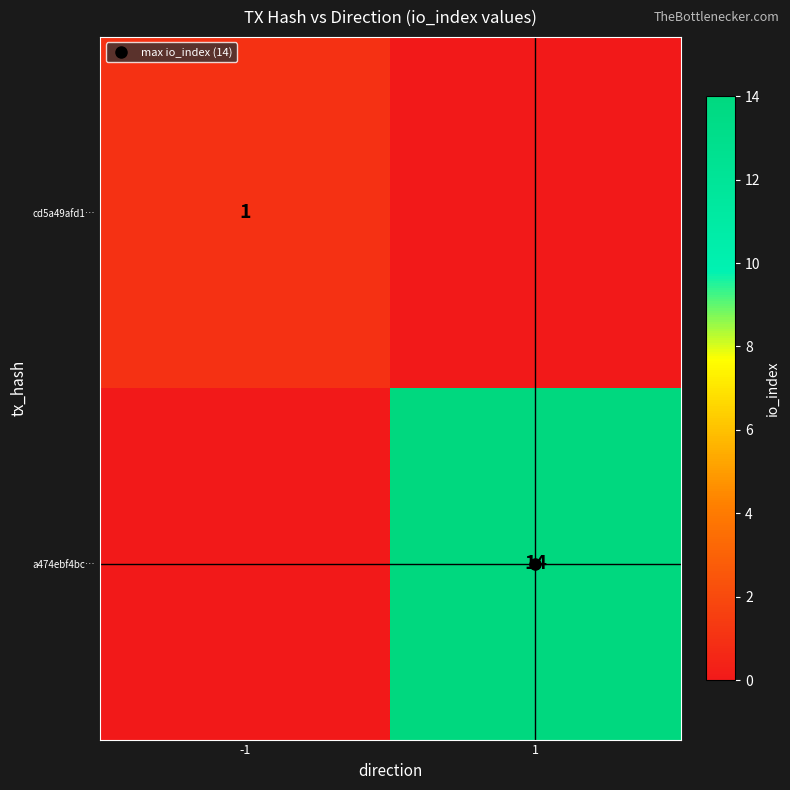

How many data points does each series have?

2